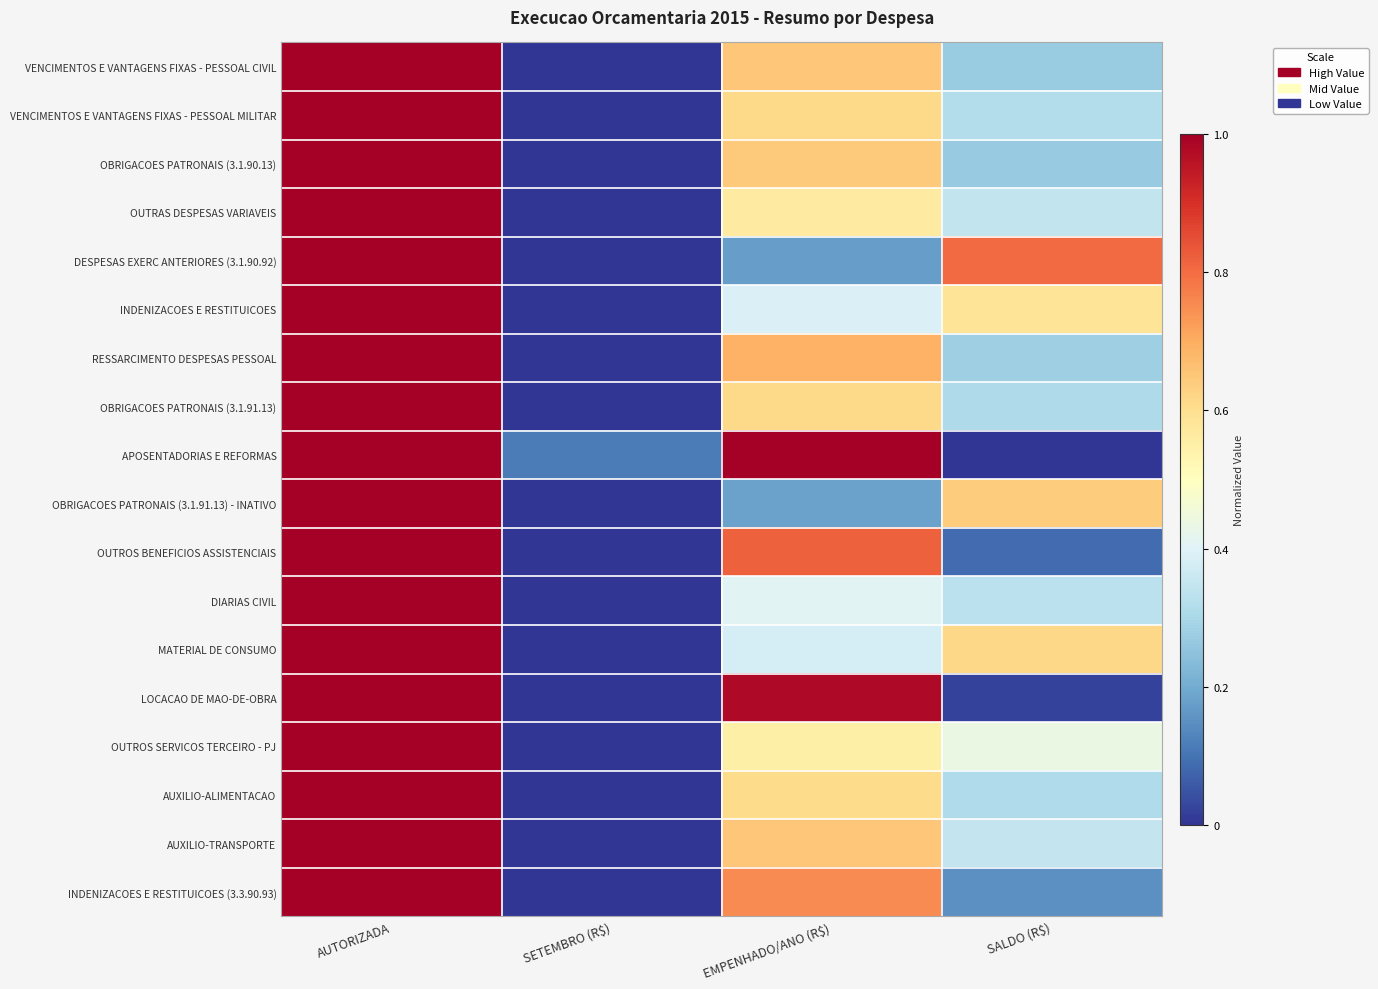

Reading right to left, extract all data points from this chart.

VENCIMENTOS E VANTAGENS FIXAS - PESSOAL CIVIL: SALDO (R$)=0.3	EMPENHADO/ANO (R$)=0.7	SETEMBRO (R$)=0.0	AUTORIZADA=1.0
VENCIMENTOS E VANTAGENS FIXAS - PESSOAL MILITAR: SALDO (R$)=0.3	EMPENHADO/ANO (R$)=0.6	SETEMBRO (R$)=0.0	AUTORIZADA=1.0
OBRIGACOES PATRONAIS (3.1.90.13): SALDO (R$)=0.3	EMPENHADO/ANO (R$)=0.6	SETEMBRO (R$)=0.0	AUTORIZADA=1.0
OUTRAS DESPESAS VARIAVEIS: SALDO (R$)=0.3	EMPENHADO/ANO (R$)=0.6	SETEMBRO (R$)=0.0	AUTORIZADA=1.0
DESPESAS EXERC ANTERIORES (3.1.90.92): SALDO (R$)=0.8	EMPENHADO/ANO (R$)=0.2	SETEMBRO (R$)=0.0	AUTORIZADA=1.0
INDENIZACOES E RESTITUICOES: SALDO (R$)=0.6	EMPENHADO/ANO (R$)=0.4	SETEMBRO (R$)=0.0	AUTORIZADA=1.0
RESSARCIMENTO DESPESAS PESSOAL: SALDO (R$)=0.3	EMPENHADO/ANO (R$)=0.7	SETEMBRO (R$)=0.0	AUTORIZADA=1.0
OBRIGACOES PATRONAIS (3.1.91.13): SALDO (R$)=0.3	EMPENHADO/ANO (R$)=0.6	SETEMBRO (R$)=0.0	AUTORIZADA=1.0
APOSENTADORIAS E REFORMAS: SALDO (R$)=0.0	EMPENHADO/ANO (R$)=1.0	SETEMBRO (R$)=0.1	AUTORIZADA=1.0
OBRIGACOES PATRONAIS (3.1.91.13) - INATIVO: SALDO (R$)=0.6	EMPENHADO/ANO (R$)=0.2	SETEMBRO (R$)=0.0	AUTORIZADA=1.0
OUTROS BENEFICIOS ASSISTENCIAIS: SALDO (R$)=0.1	EMPENHADO/ANO (R$)=0.8	SETEMBRO (R$)=0.0	AUTORIZADA=1.0
DIARIAS CIVIL: SALDO (R$)=0.3	EMPENHADO/ANO (R$)=0.4	SETEMBRO (R$)=0.0	AUTORIZADA=1.0
MATERIAL DE CONSUMO: SALDO (R$)=0.6	EMPENHADO/ANO (R$)=0.4	SETEMBRO (R$)=0.0	AUTORIZADA=1.0
LOCACAO DE MAO-DE-OBRA: SALDO (R$)=0.0	EMPENHADO/ANO (R$)=1.0	SETEMBRO (R$)=0.0	AUTORIZADA=1.0
OUTROS SERVICOS TERCEIRO - PJ: SALDO (R$)=0.4	EMPENHADO/ANO (R$)=0.5	SETEMBRO (R$)=0.0	AUTORIZADA=1.0
AUXILIO-ALIMENTACAO: SALDO (R$)=0.3	EMPENHADO/ANO (R$)=0.6	SETEMBRO (R$)=0.0	AUTORIZADA=1.0
AUXILIO-TRANSPORTE: SALDO (R$)=0.3	EMPENHADO/ANO (R$)=0.7	SETEMBRO (R$)=0.0	AUTORIZADA=1.0
INDENIZACOES E RESTITUICOES (3.3.90.93): SALDO (R$)=0.2	EMPENHADO/ANO (R$)=0.8	SETEMBRO (R$)=0.0	AUTORIZADA=1.0